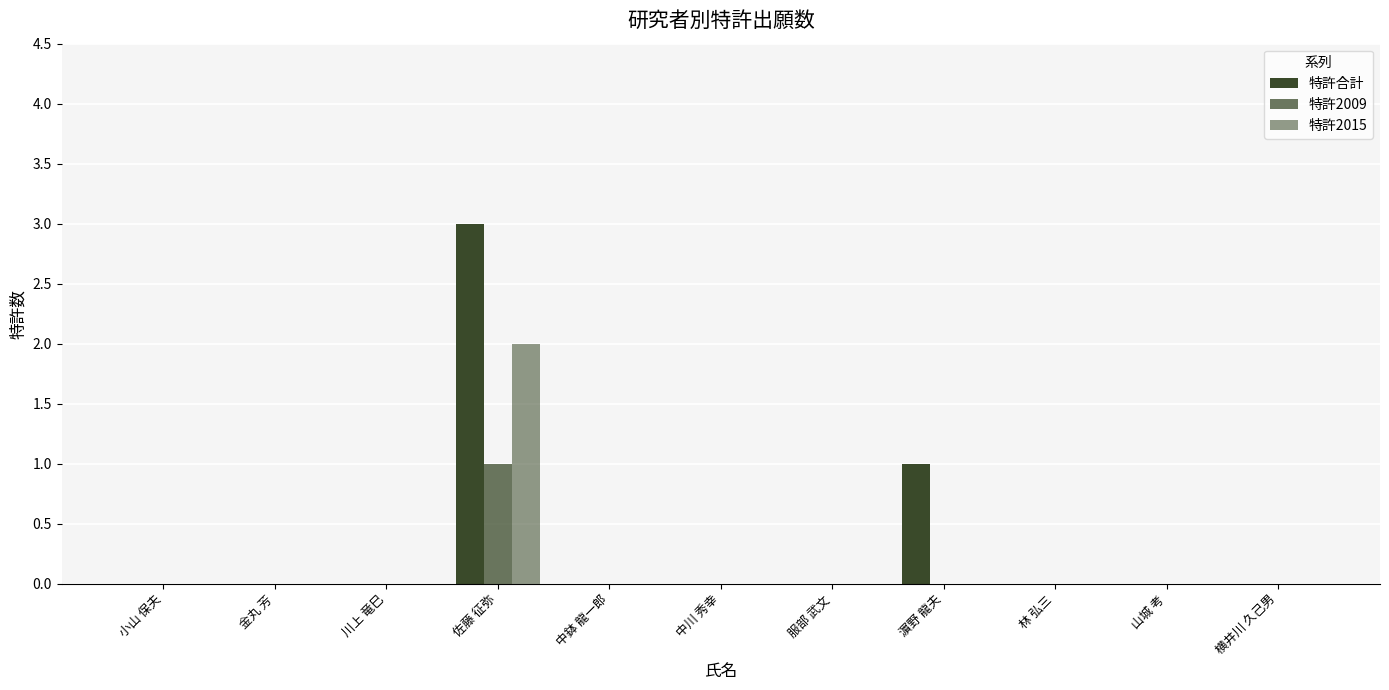

Reading left to right, what are all the values shown in this chart?

特許合計: 0	0	0	3	0	0	0	1	0	0	0
特許2009: 0	0	0	1	0	0	0	0	0	0	0
特許2015: 0	0	0	2	0	0	0	0	0	0	0